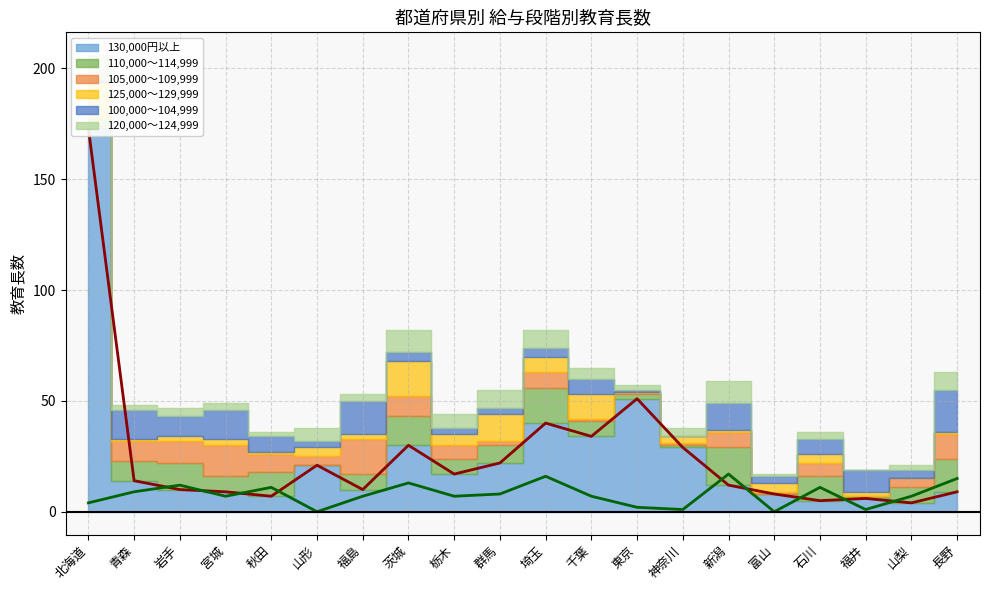

True or false: 120,000～124,999 and 125,000～129,999 intersect in this chart.

True